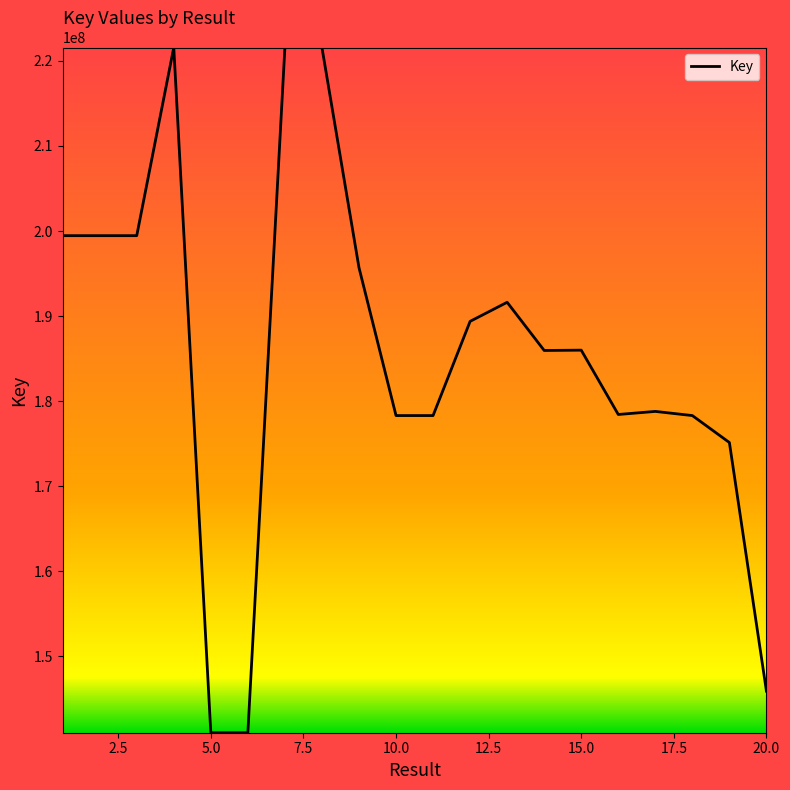

What is the difference between the maximum and minimum values?

80532348